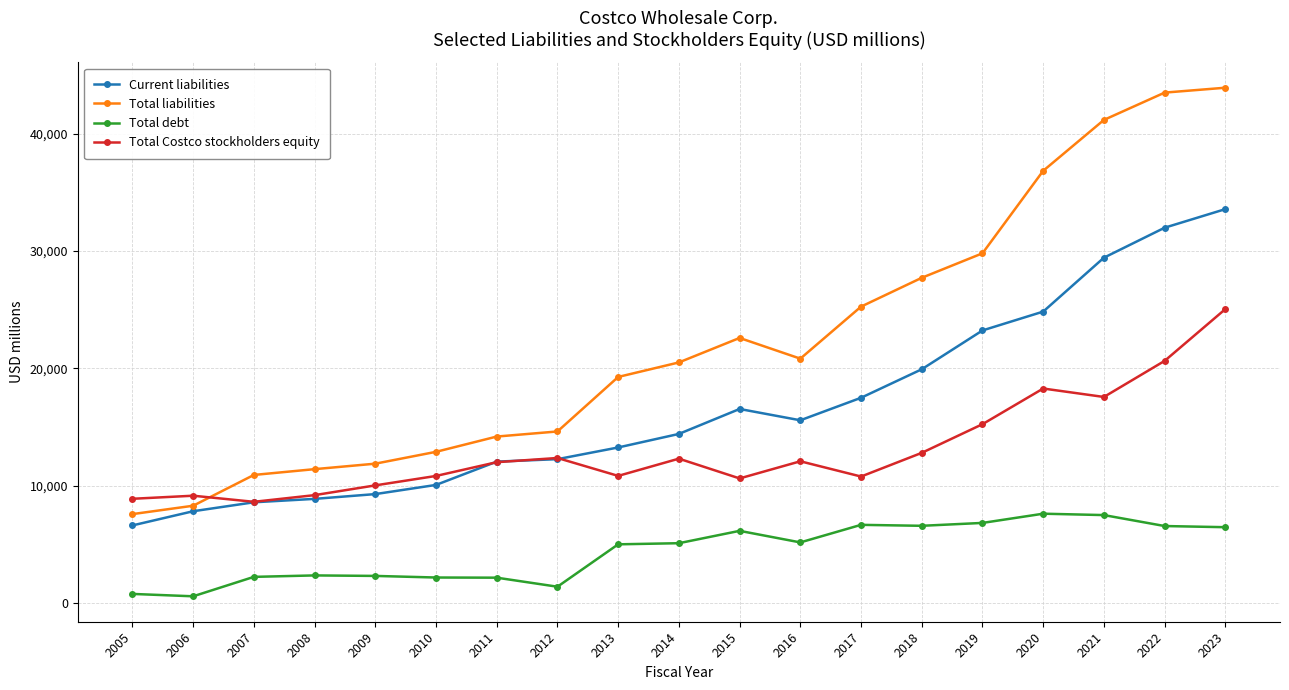

True or false: Total debt has more than 1 interior local peaks.

True